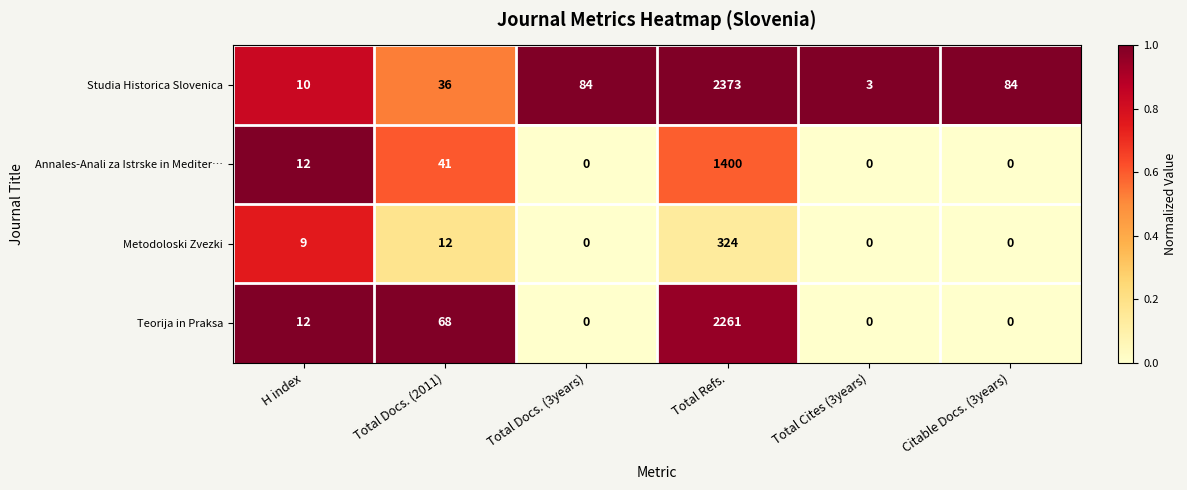

What is the spread (max minus min) of values at Total Cites (3years)?

3